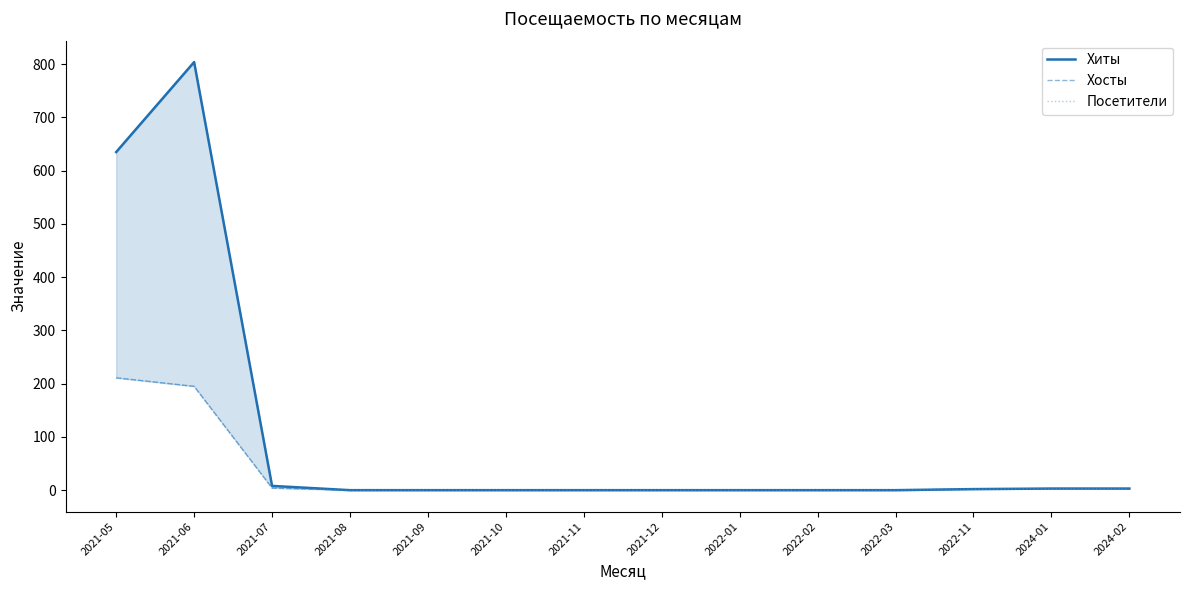

What is the maximum value shown in the chart?

804